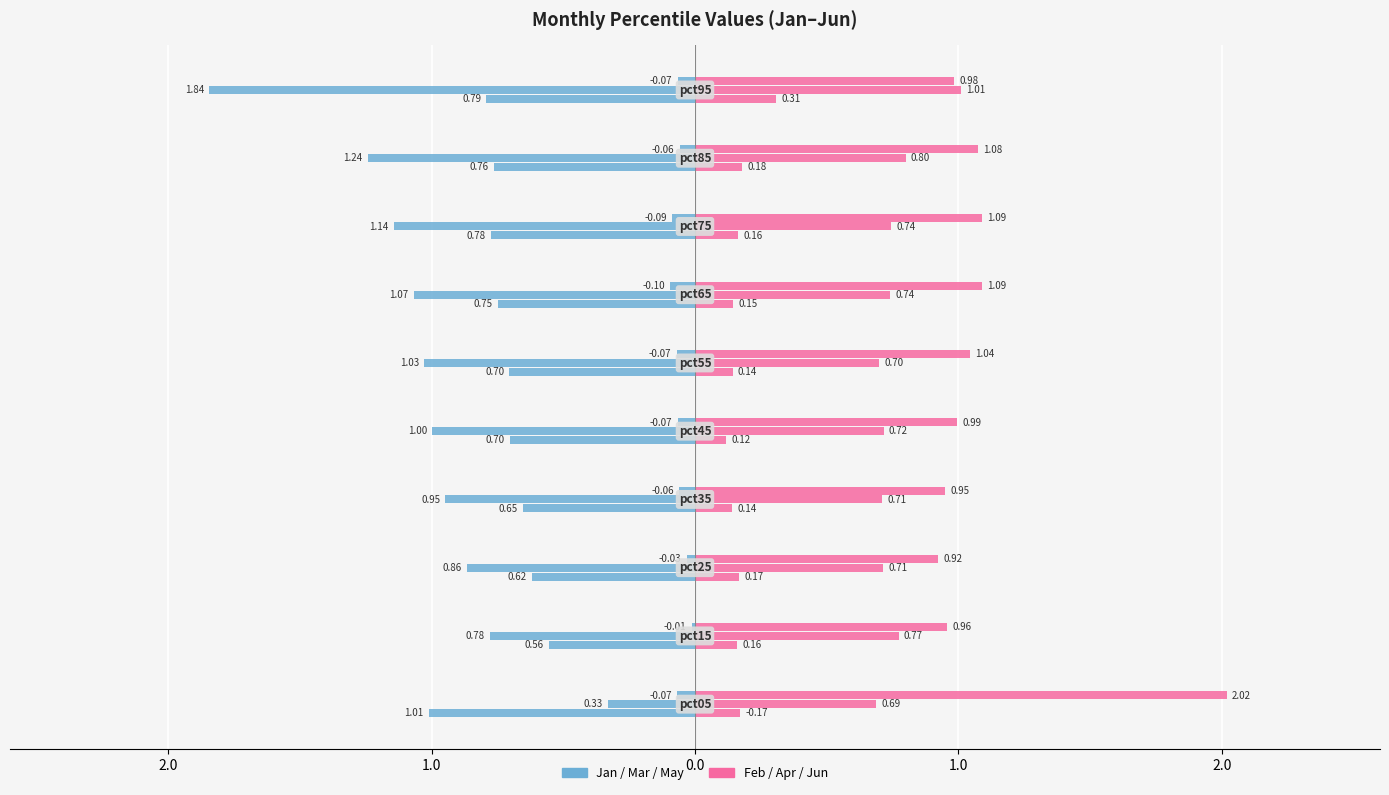

How many bars are there in each group?

6